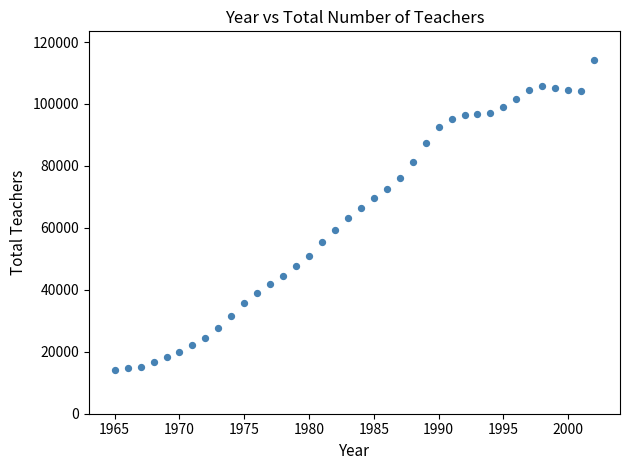

What is the range of X values (max minus min)?

37